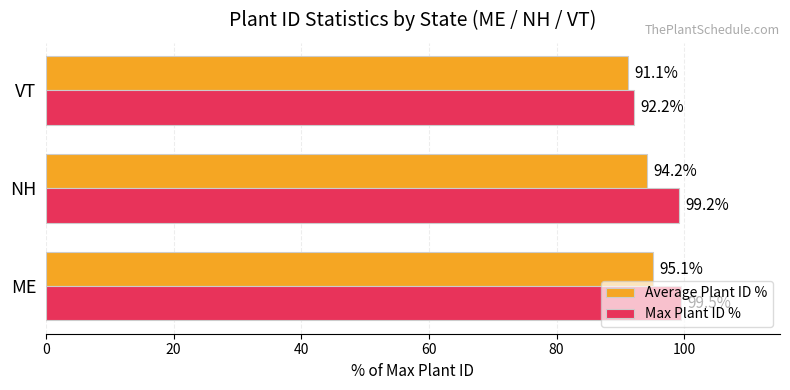

Rank the categories by Average Plant ID % value from highest to lowest.

ME, NH, VT